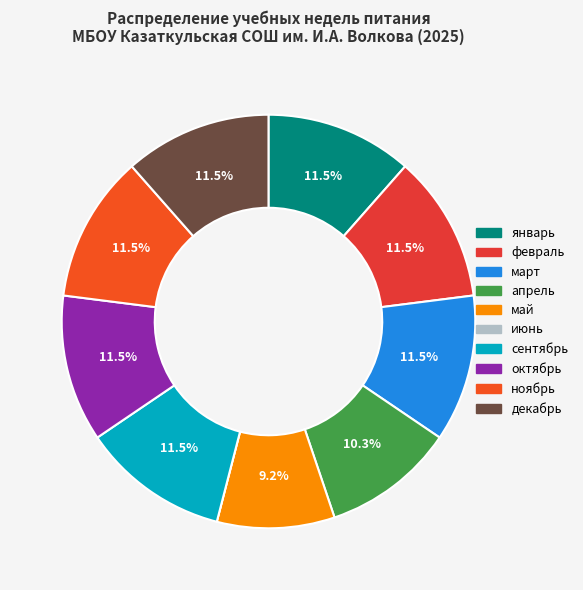

True or false: апрель accounts for 10% of the total.

True